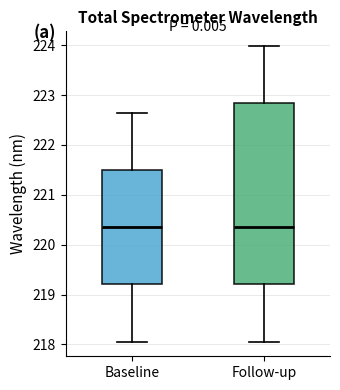

Which box is the tallest, from its lower edge to its upper edge?

Follow-up